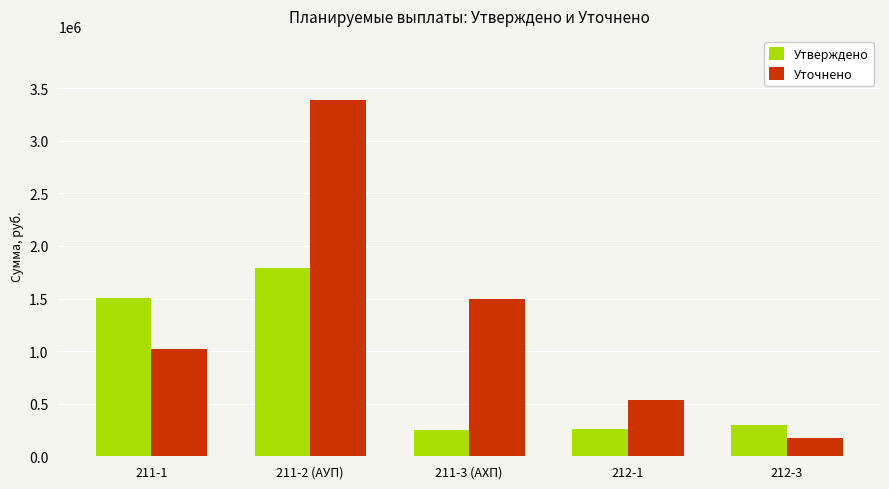

The value of Утверждено at 212-3 is 299726.2. True or false?

True